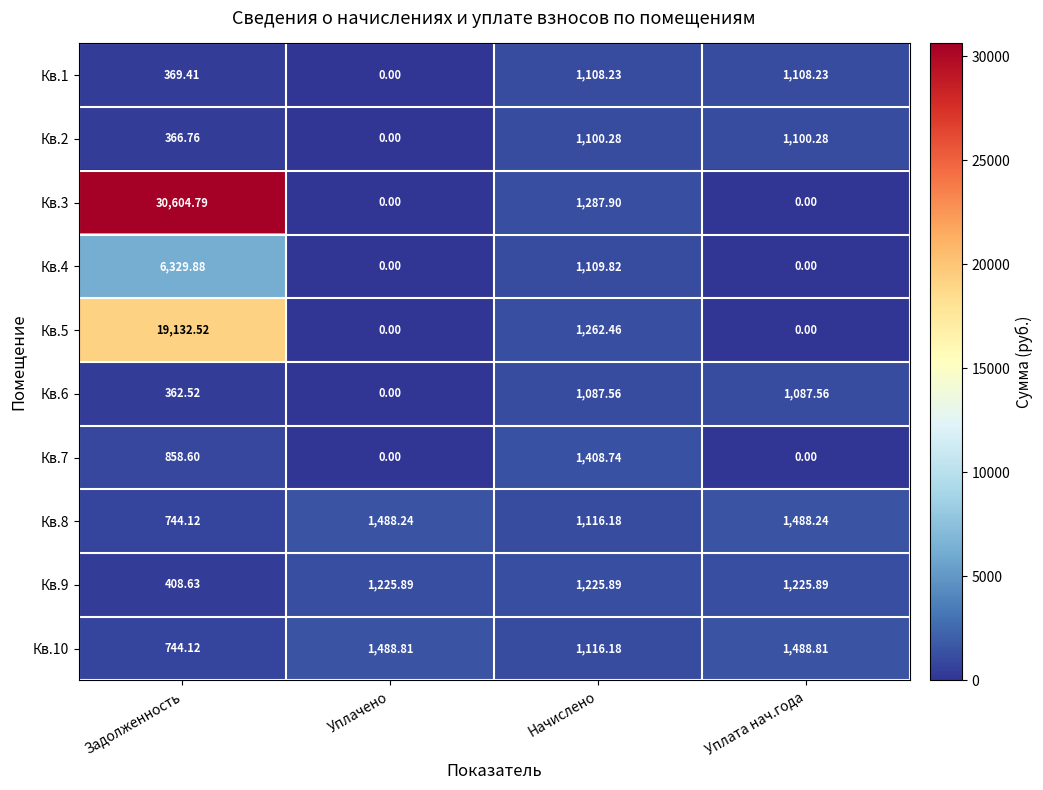

At which category is the sum across all series the highest?

Задолженность